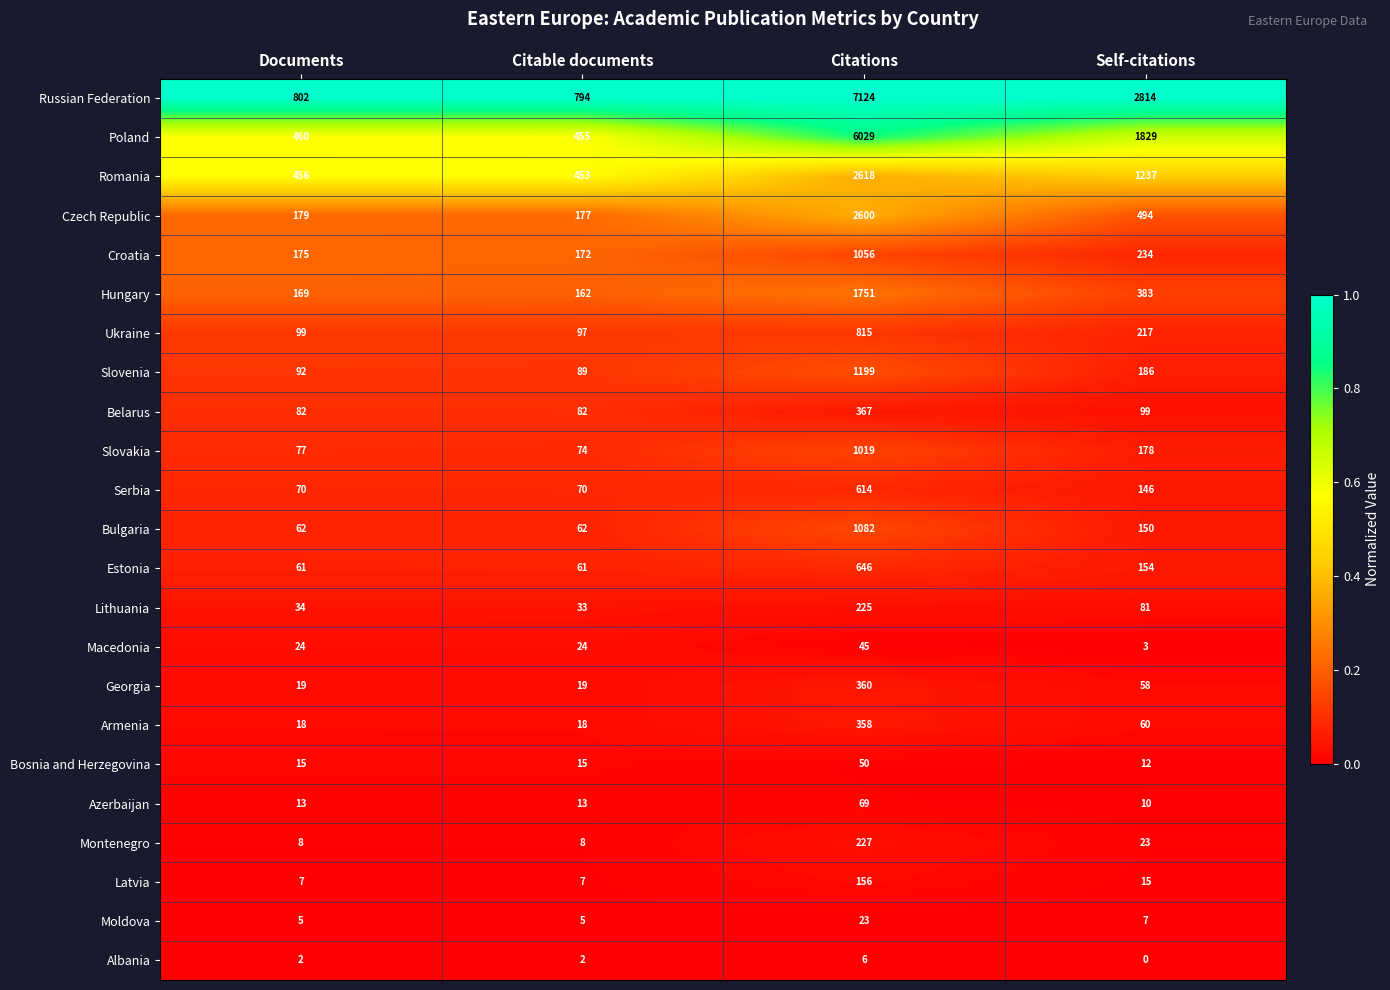

True or false: Albania has a value of 3 at Citable documents.

False